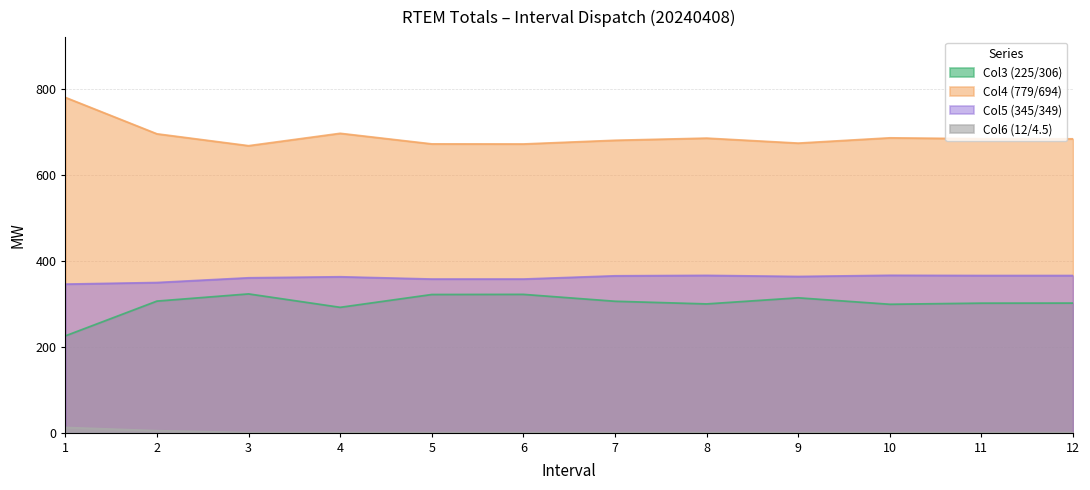

The value of Col4 (779/694) at 11 is 683.5. True or false?

True